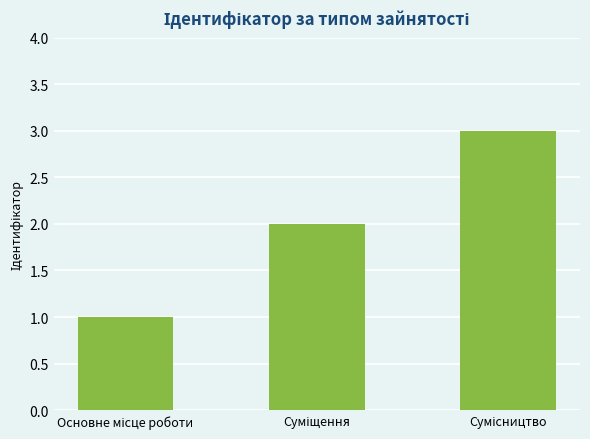

Reading right to left, extract all data points from this chart.

3	2	1